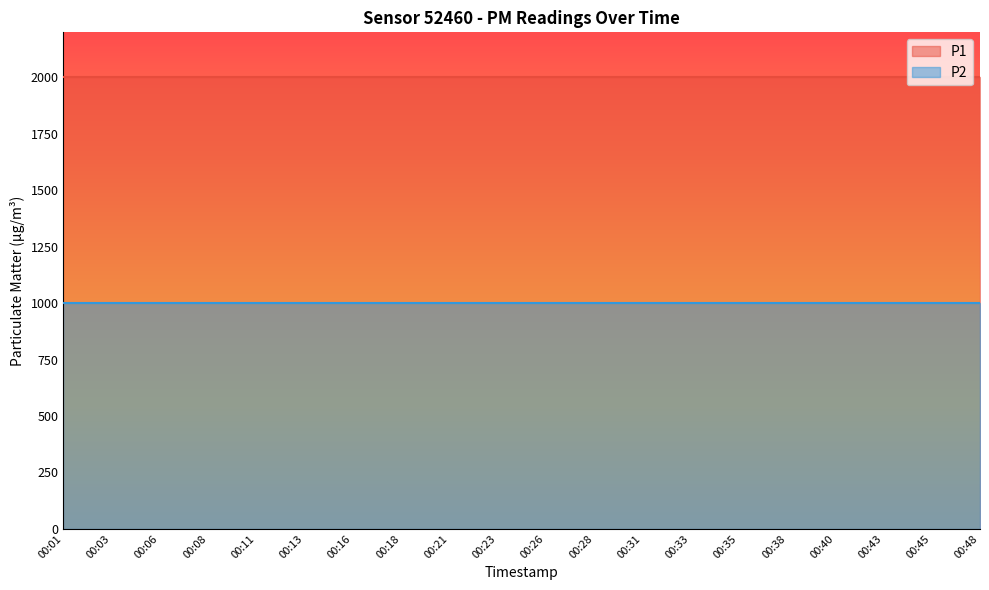

Which label corresponds to the largest value in the chart?

00:01